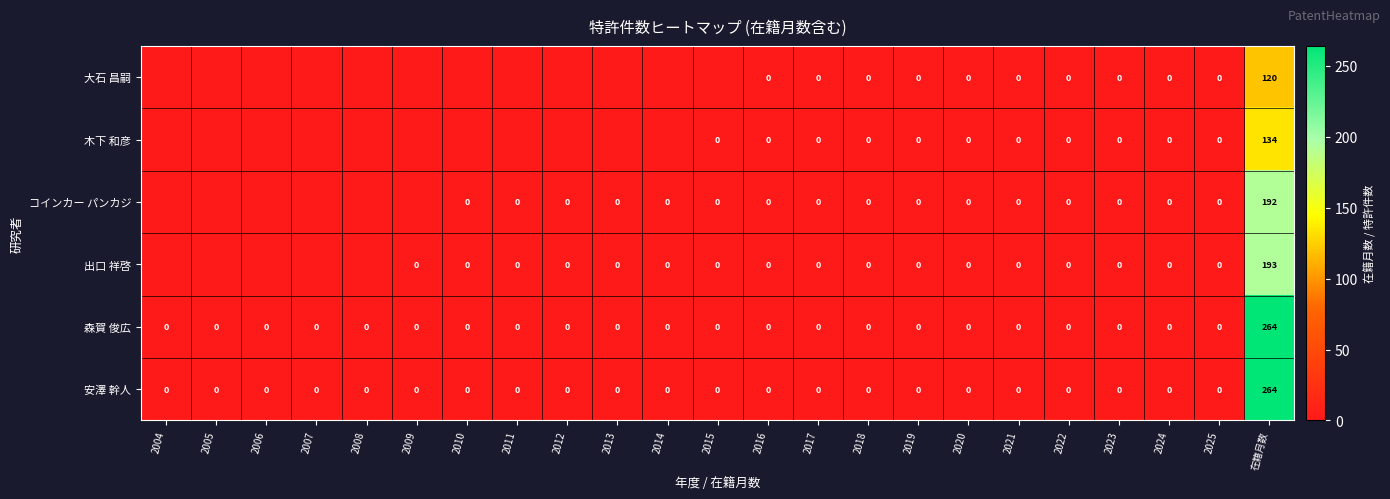

The 安澤 幹人 series shows 0 at 2025. True or false?

True